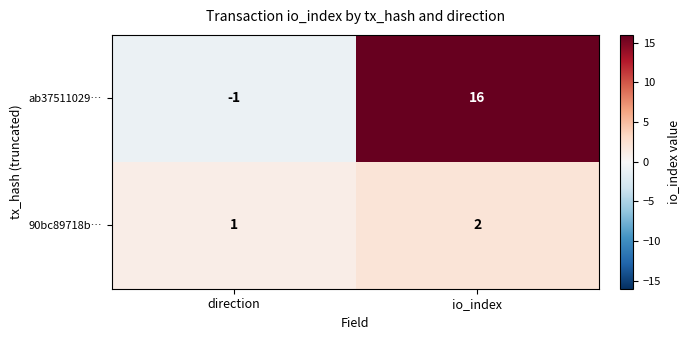

At direction, list the series in order from smallest to largest.

ab37511029…, 90bc89718b…